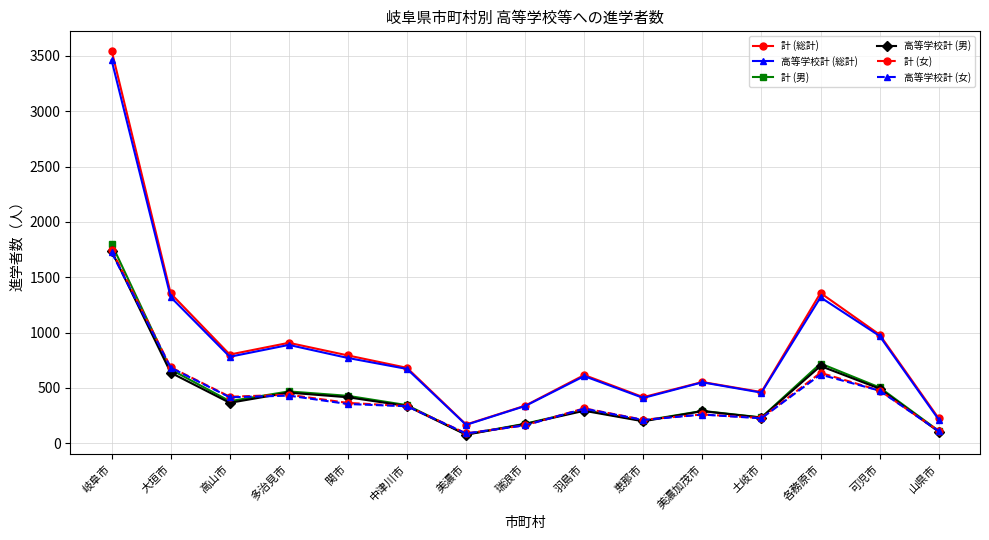

What is the value of the 計 (男) point at the 15th from the left?

113